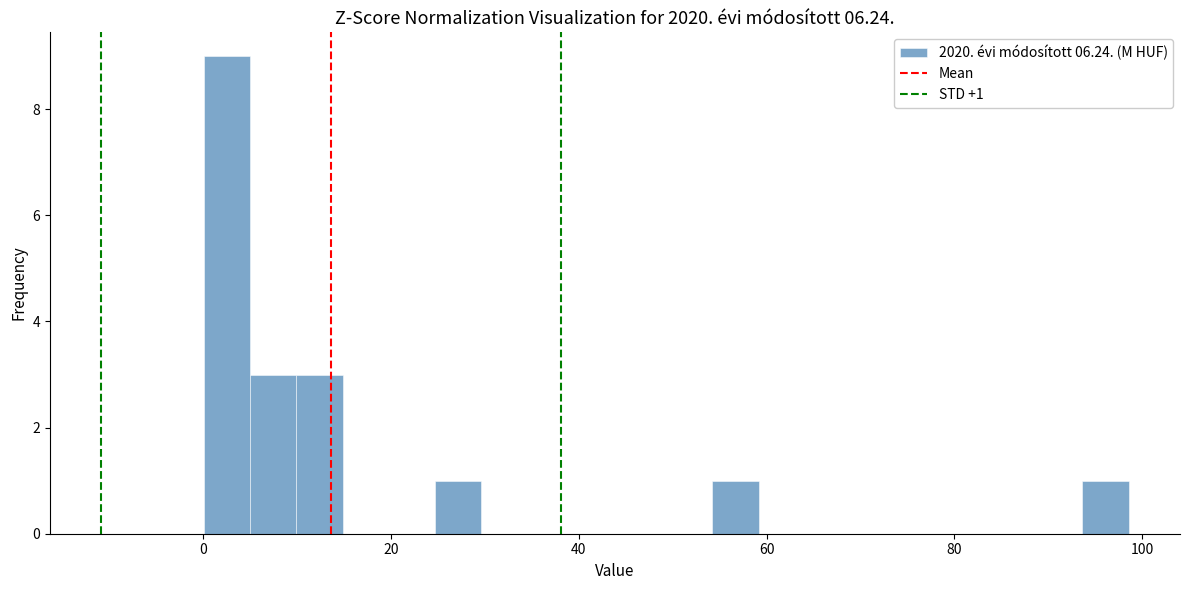

Read against the x-axis, roughly where is the centre of the tallest bar?

2